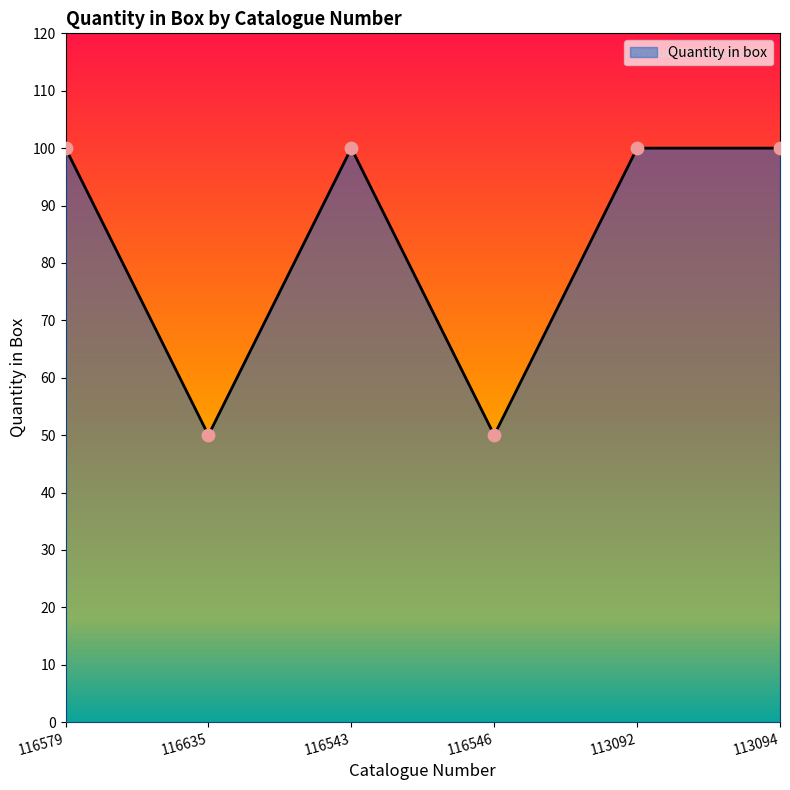

Approximately how many times larger is the value at 116635 compared to 113092?

0.5